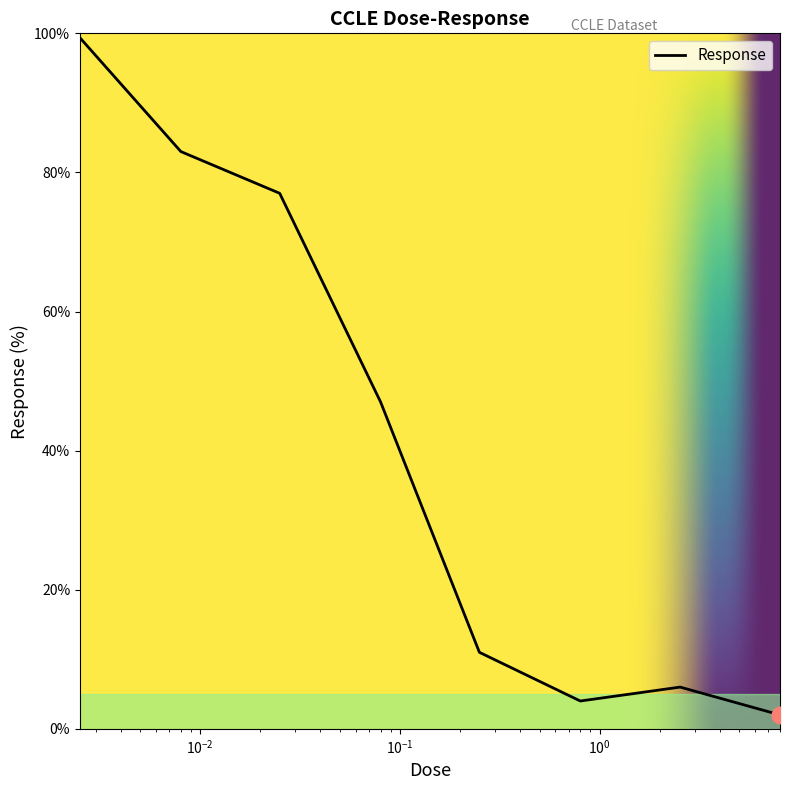

What is the sum of all values?

329.4